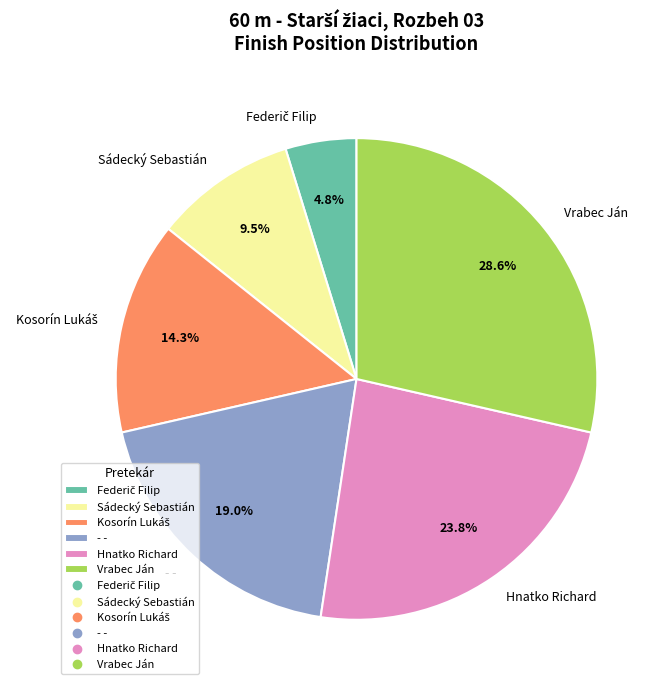

The - - slice represents 19% of the pie. True or false?

True